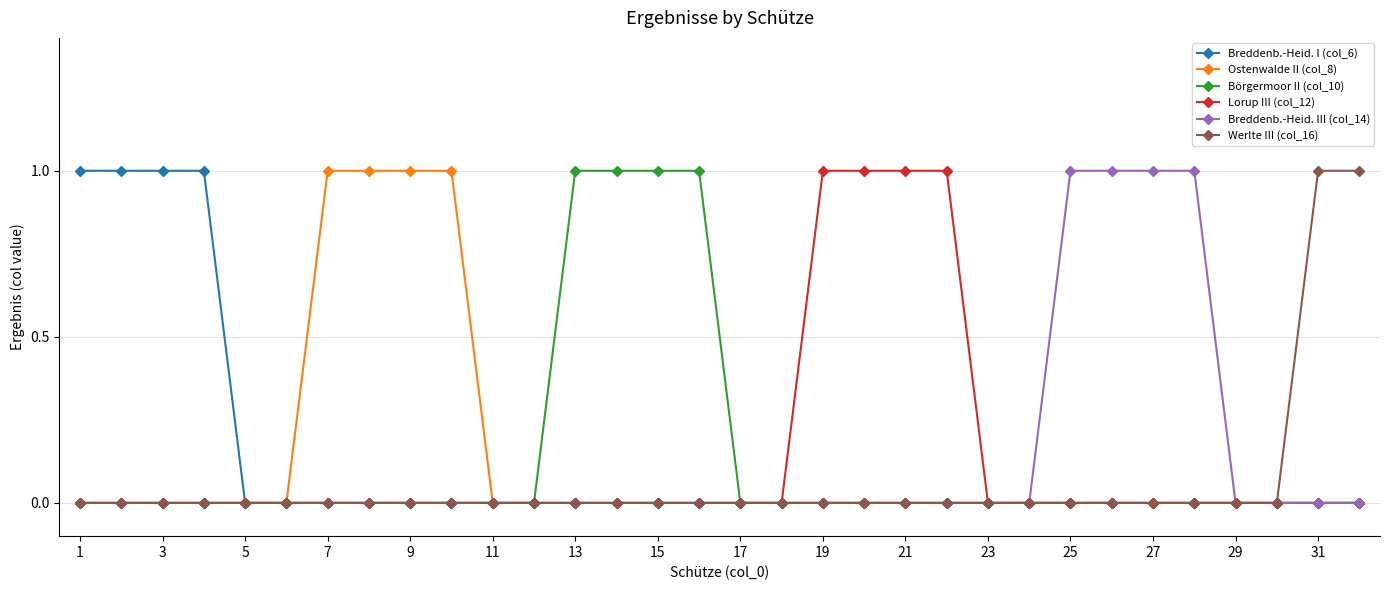

What is the difference between the maximum and minimum values in the Breddenb.-Heid. III (col_14) series?

1